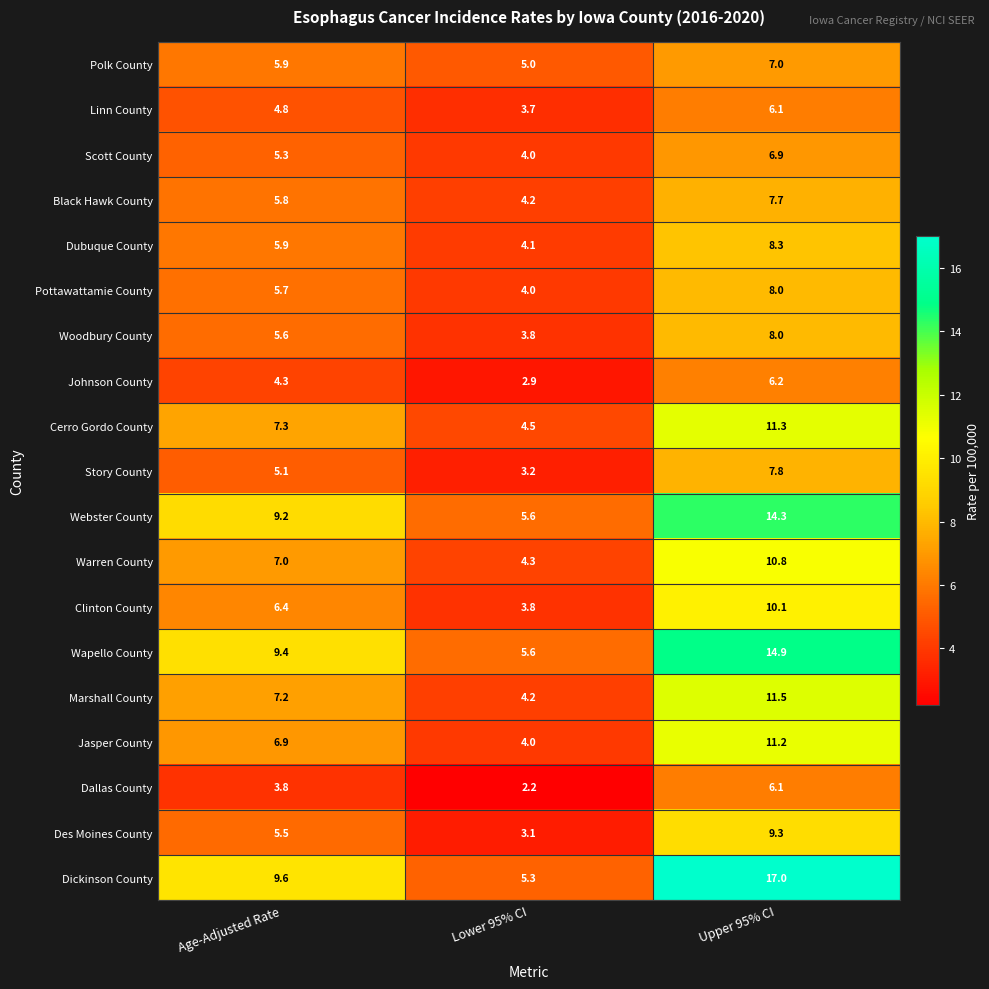

Count the number of categories in the chart.

3